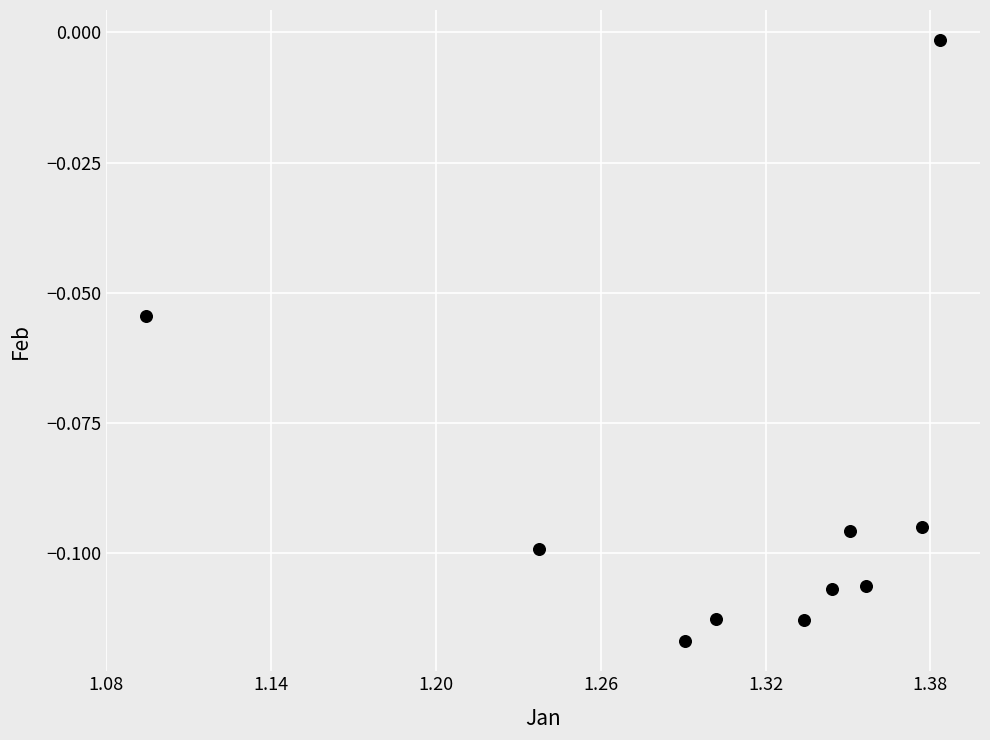

What is the range of X values (max minus min)?

0.3